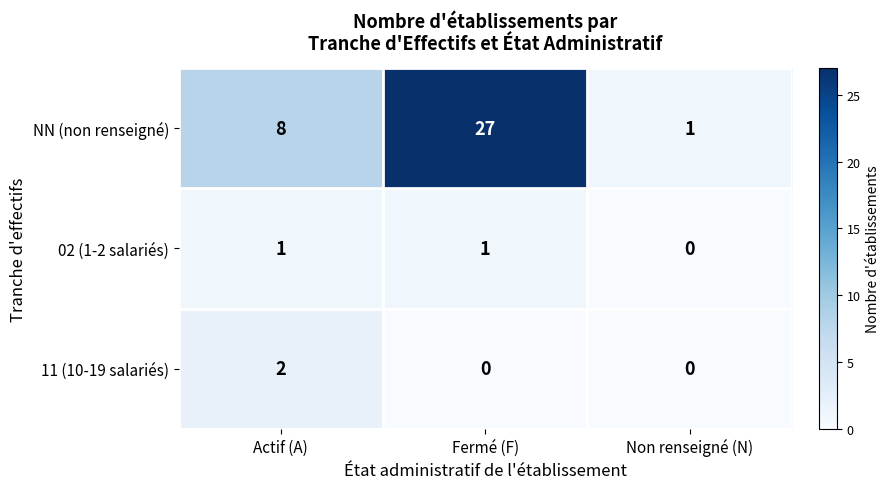

At how many categories does at least one series exceed 0?

3